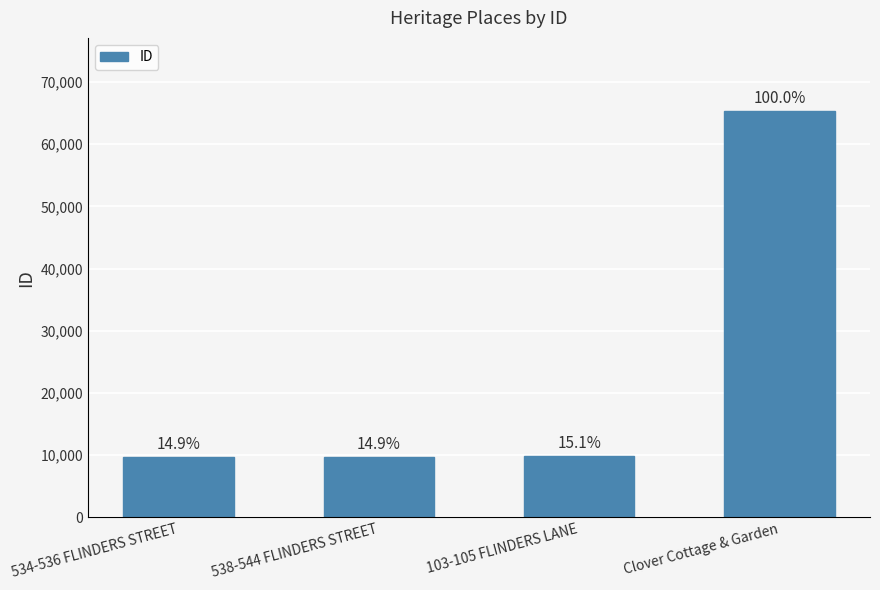

Reading left to right, list all the values displayed in this chart.

534-536 FLINDERS STREET=9756	538-544 FLINDERS STREET=9757	103-105 FLINDERS LANE=9842	Clover Cottage & Garden=65341